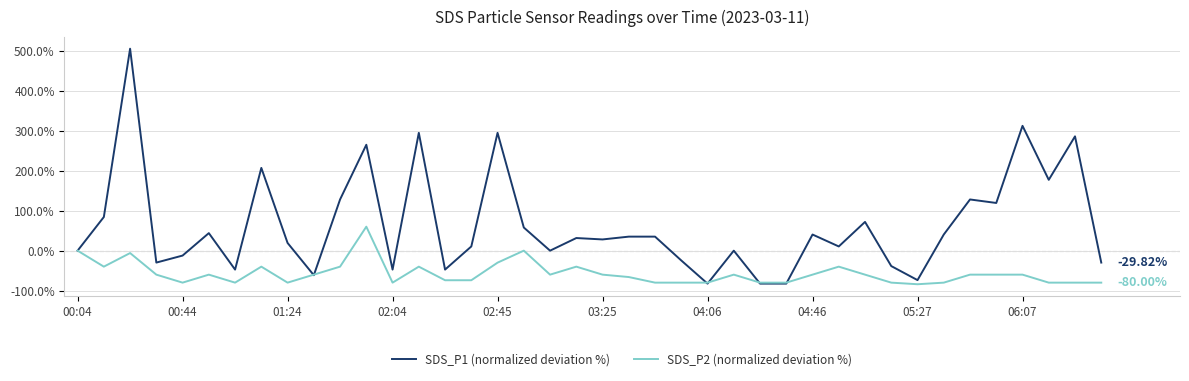

Which series has the largest total across all categories?

SDS_P1 (normalized deviation %)